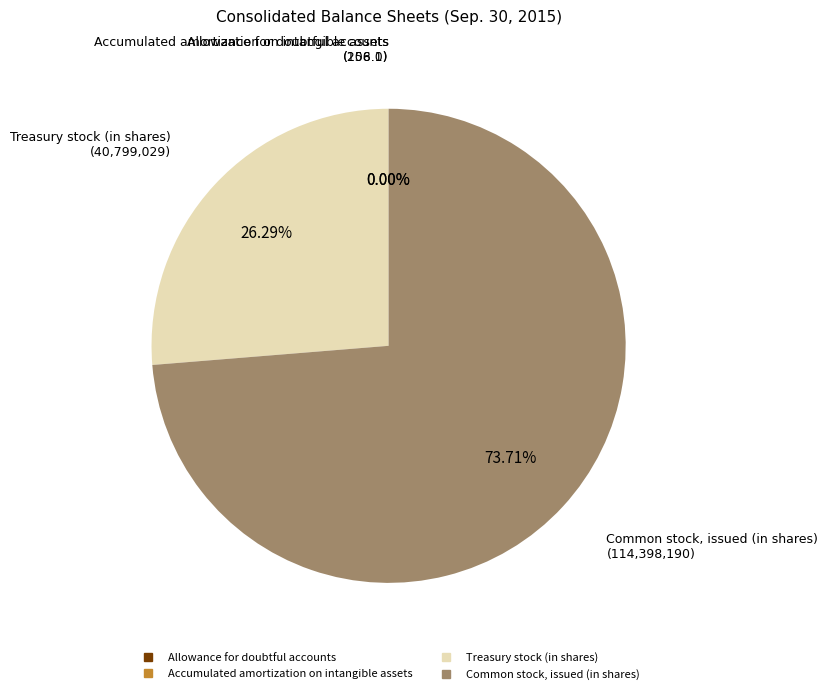

Which slice represents more than half of the pie?

Common stock, issued (in shares)